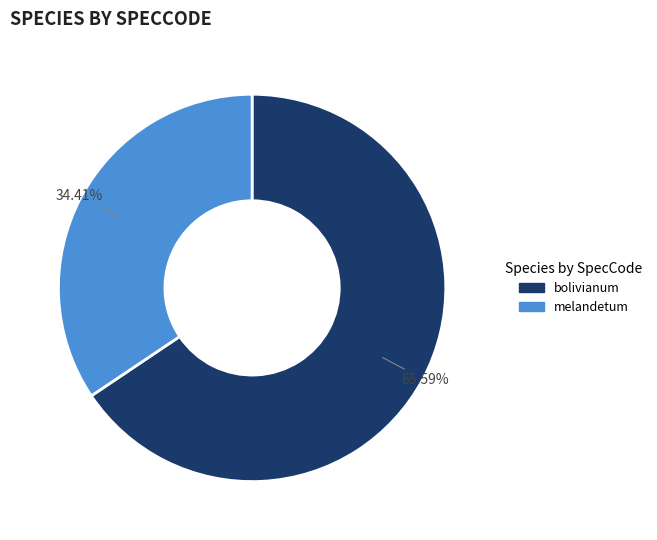

Is there any slice that represents more than half of the pie?

Yes